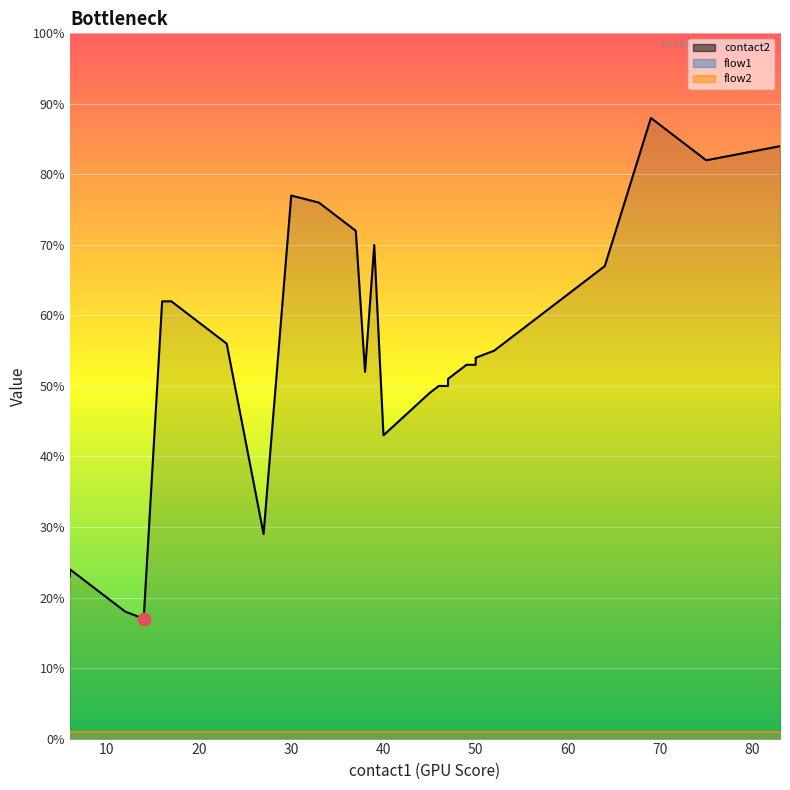

Which series has the largest Y range (max minus min)?

contact2